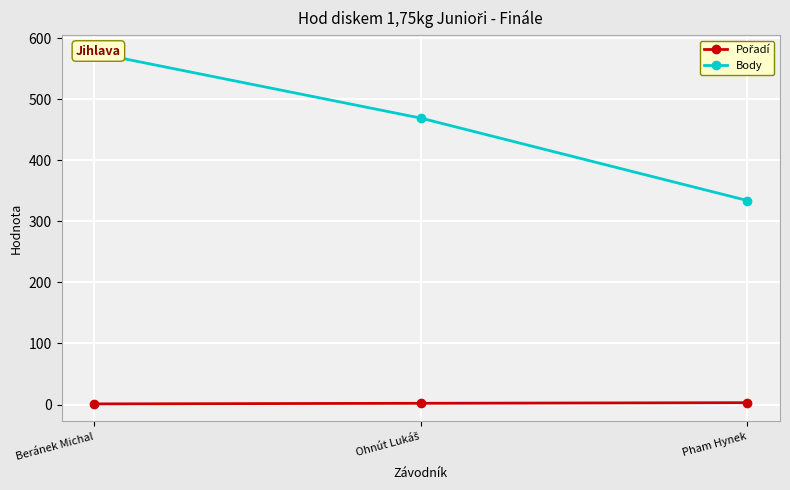

The value of Body at Ohnút Lukáš is 170. True or false?

False